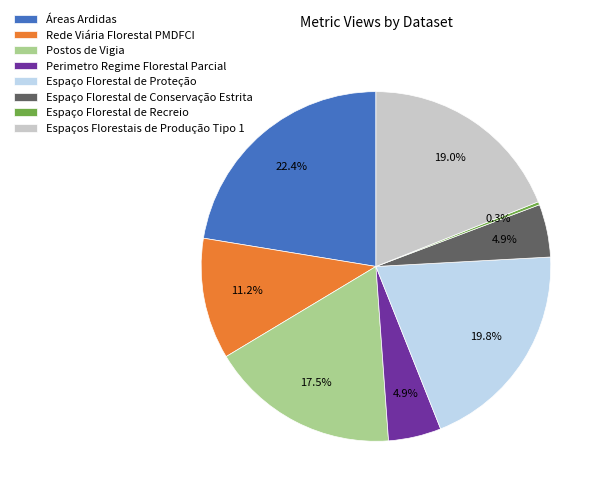

What is the ratio of the value at Espaço Florestal de Conservação Estrita to the value at Espaços Florestais de Produção Tipo 1?

0.3